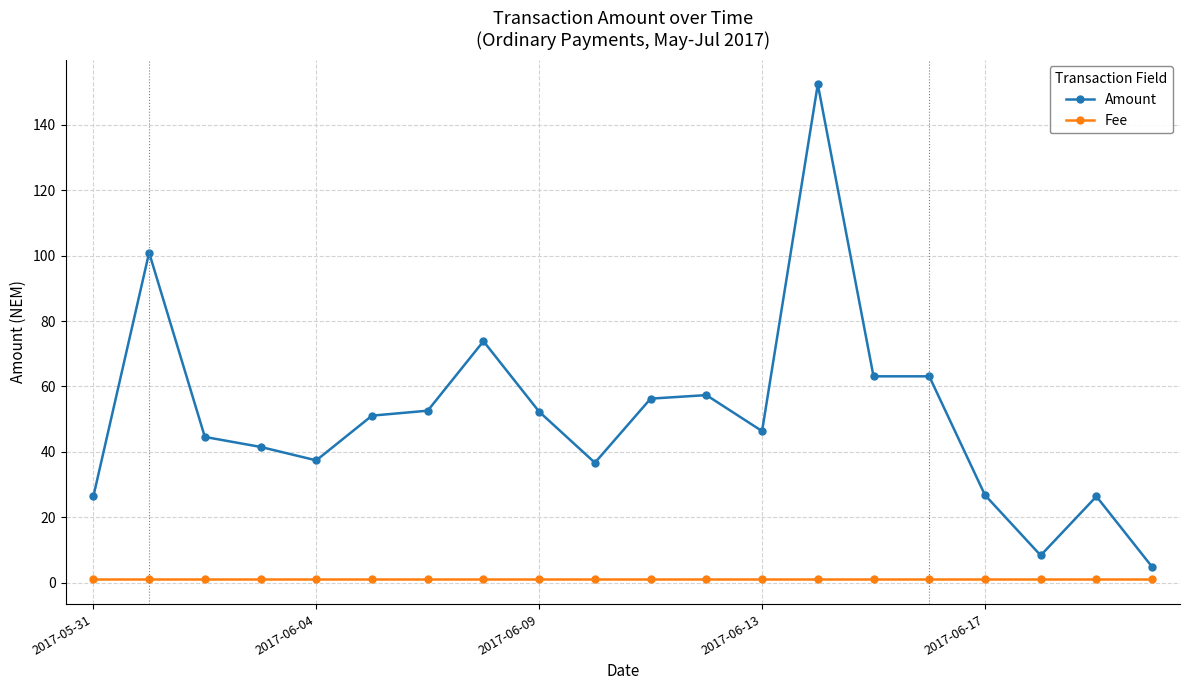

What are all the series names shown in the legend?

Amount, Fee